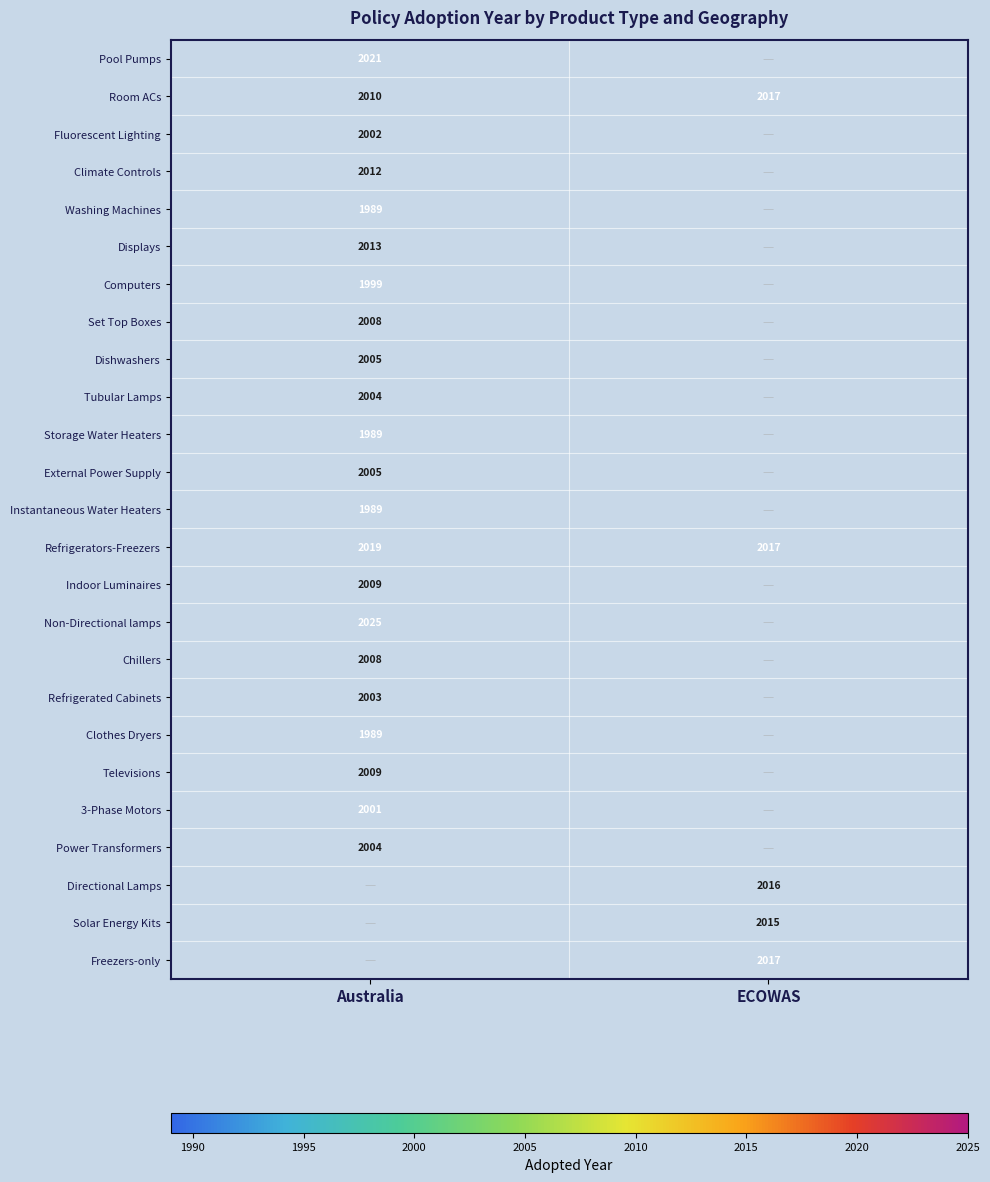

Between ECOWAS and Australia, which is larger?

Australia